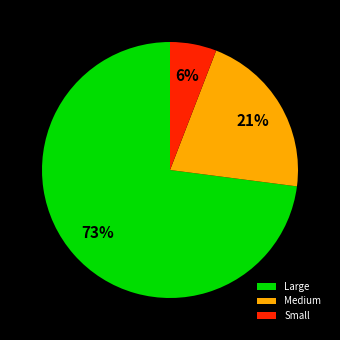

To the nearest percent, what portion does Small represent?

6%